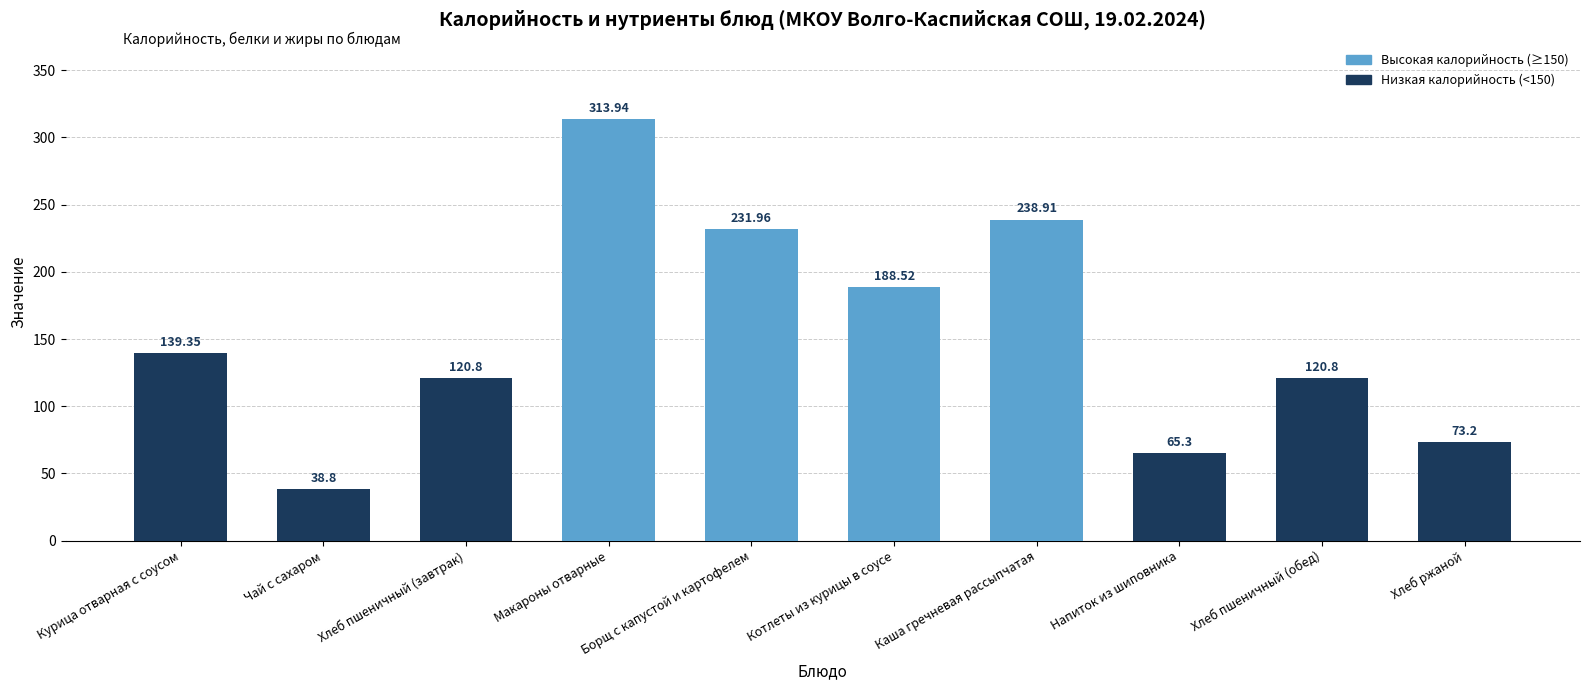

The chart shows a value of 49.4 at Хлеб пшеничный (завтрак). True or false?

False